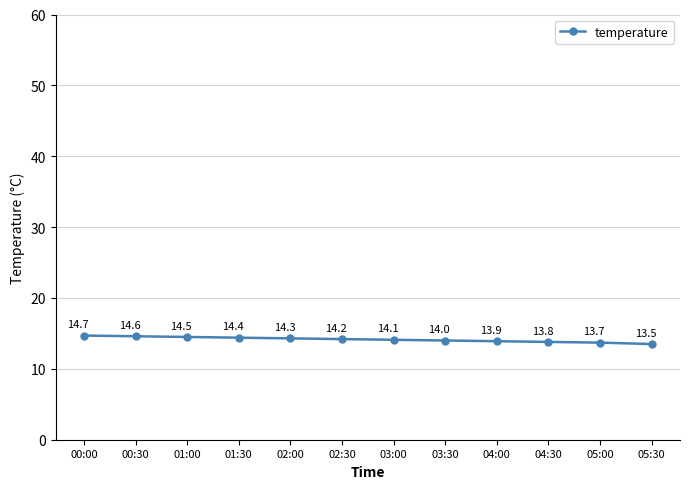

What is the value of the 3rd point from the left?

14.5